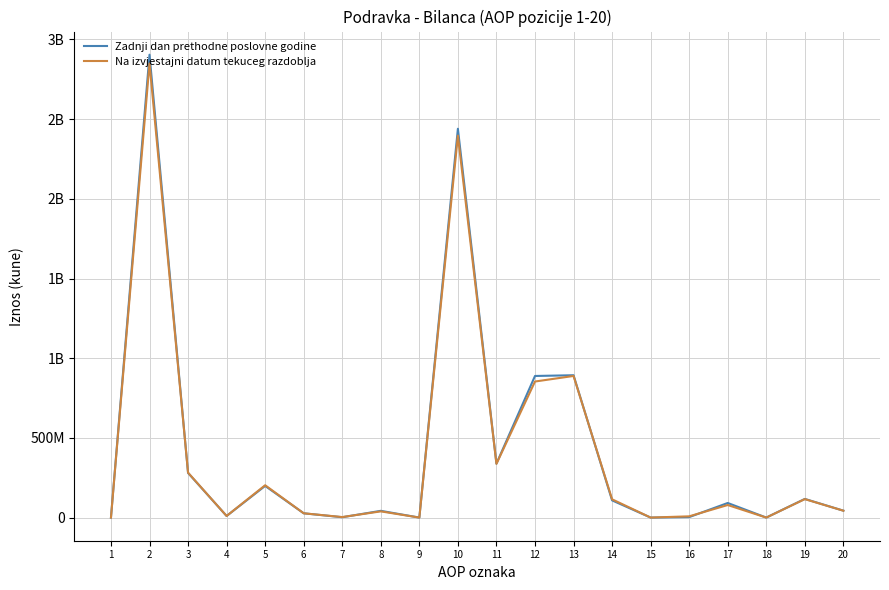

Reading right to left, extract all data points from this chart.

Zadnji dan prethodne poslovne godine: 20=43291217	19=117085885	18=0	17=91565078	16=2996512	15=0	14=107913032	13=893115560	12=888457069	11=338547794	10=2439680930	9=0	8=42335829	7=2203693	6=26819107	5=198648179	4=9967361	3=279974169	2=2904357183	1=0
Na izvjestajni datum tekuceg razdoblja: 20=43144889	19=115806265	18=0	17=78753880	16=7891049	15=0	14=114639688	13=888573494	12=853658157	11=337250292	10=2396572825	9=0	8=38925353	7=3194345	6=26819107	5=202885188	4=10049355	3=281873348	2=2849907080	1=0